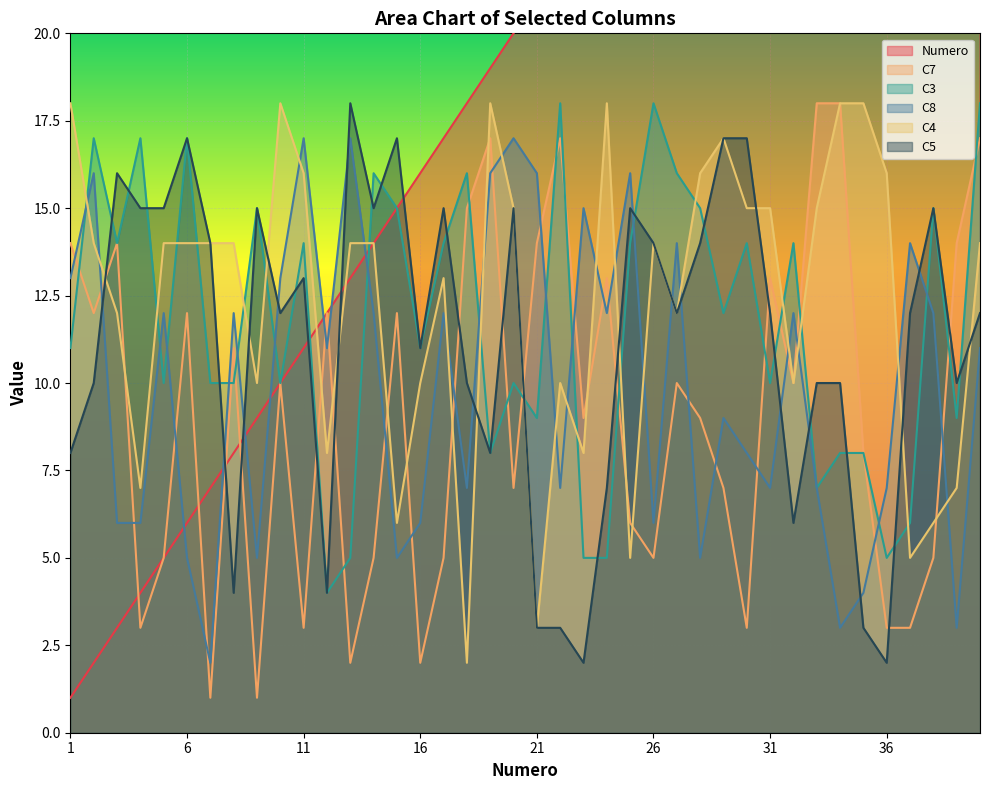

True or false: C4 has more than 2 interior local peaks.

True